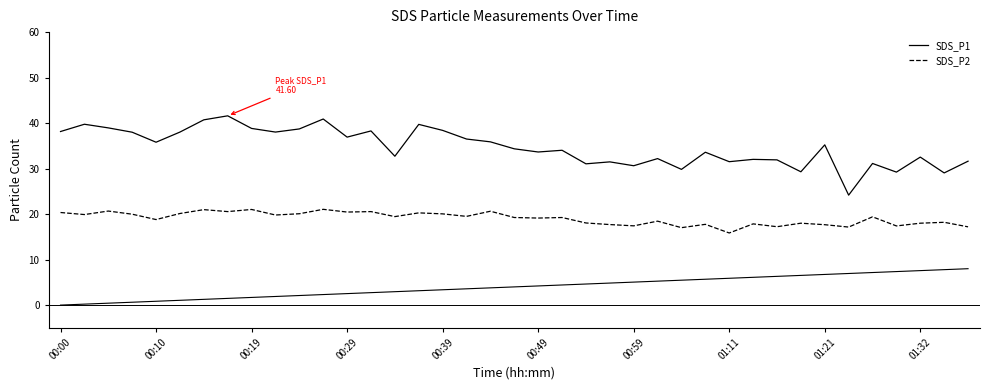

True or false: SDS_P1 and SDS_P2 intersect in this chart.

False